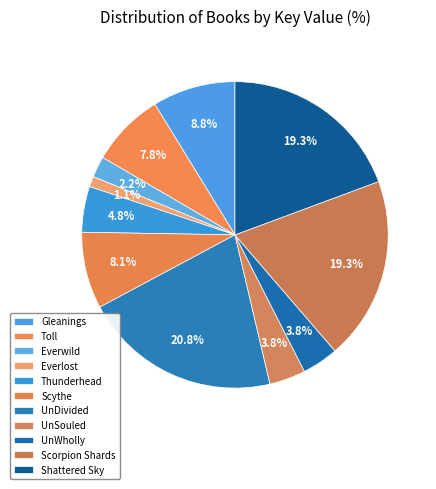

To the nearest percent, what is the average slice percentage?

9%